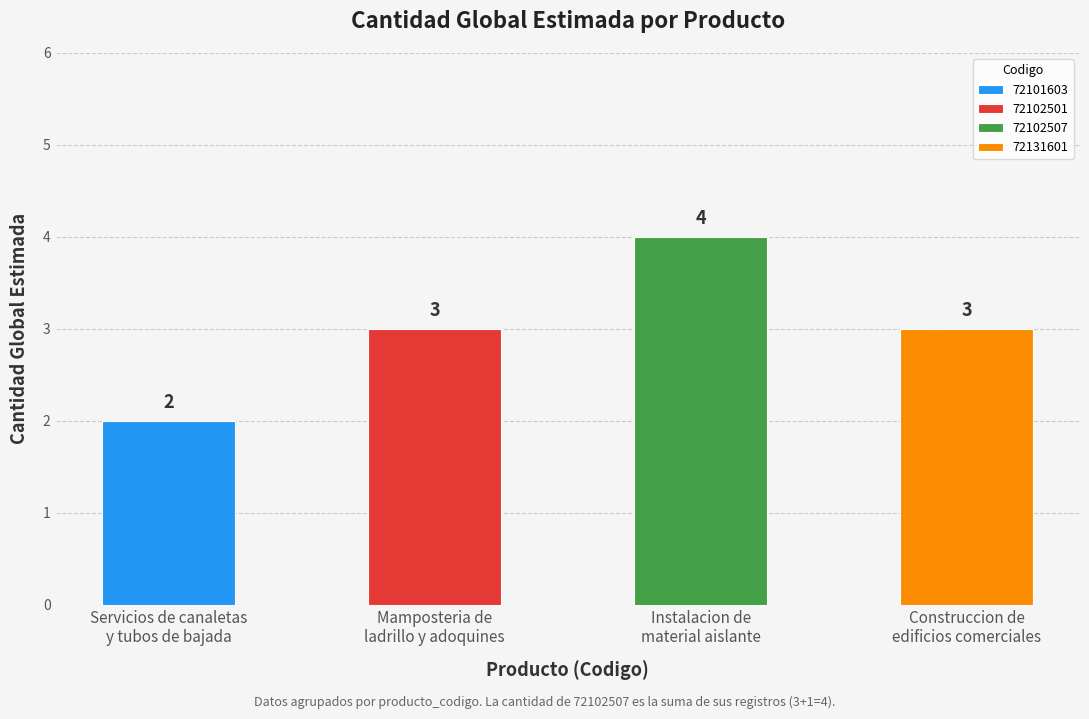

Between 72102501 and 72101603, which is larger?

72102501